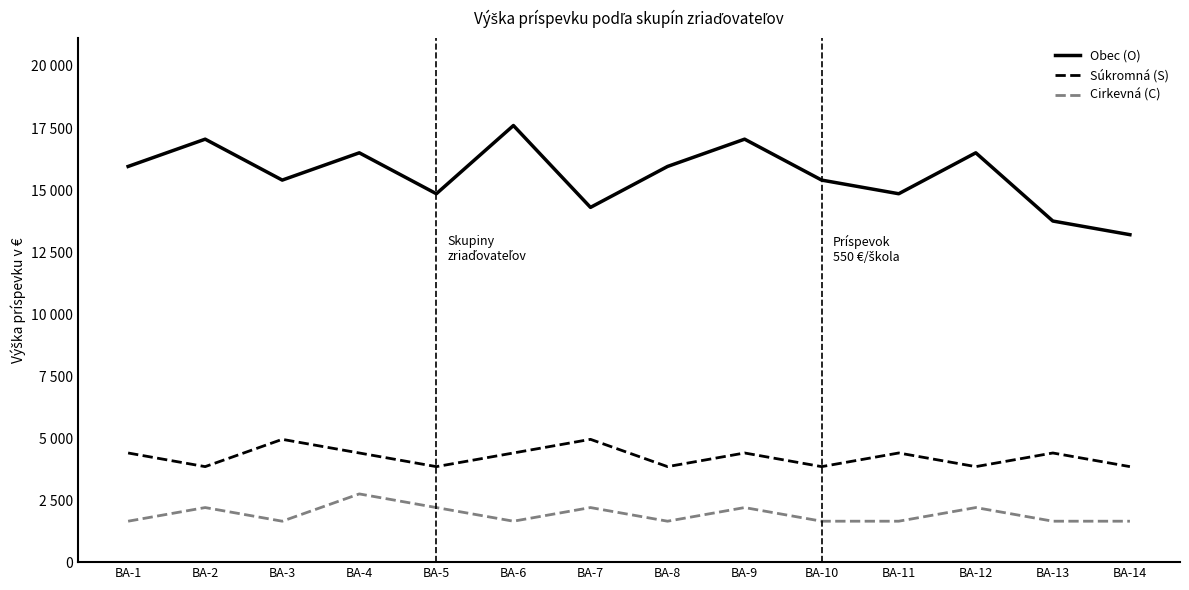

Is this an area chart (filled region under the line)?

No